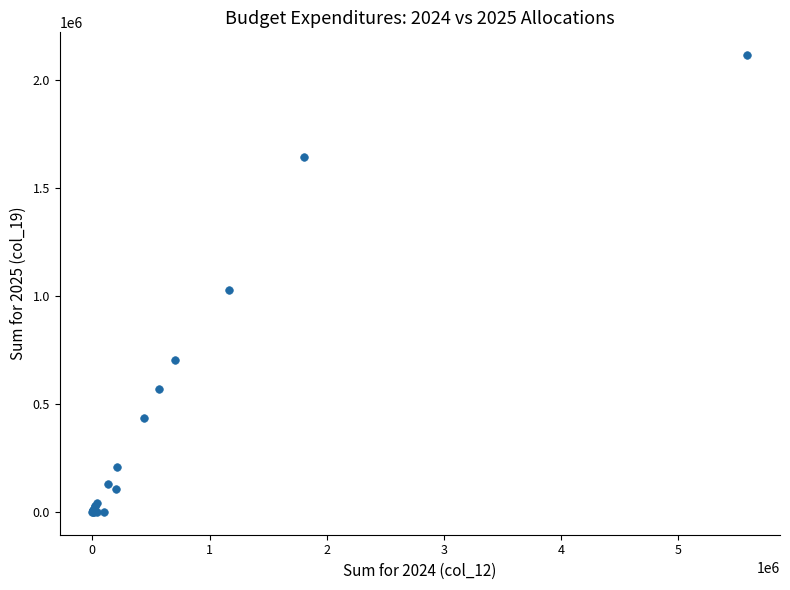

What Y value in the scatter plot is closest to 1057352?

1026217